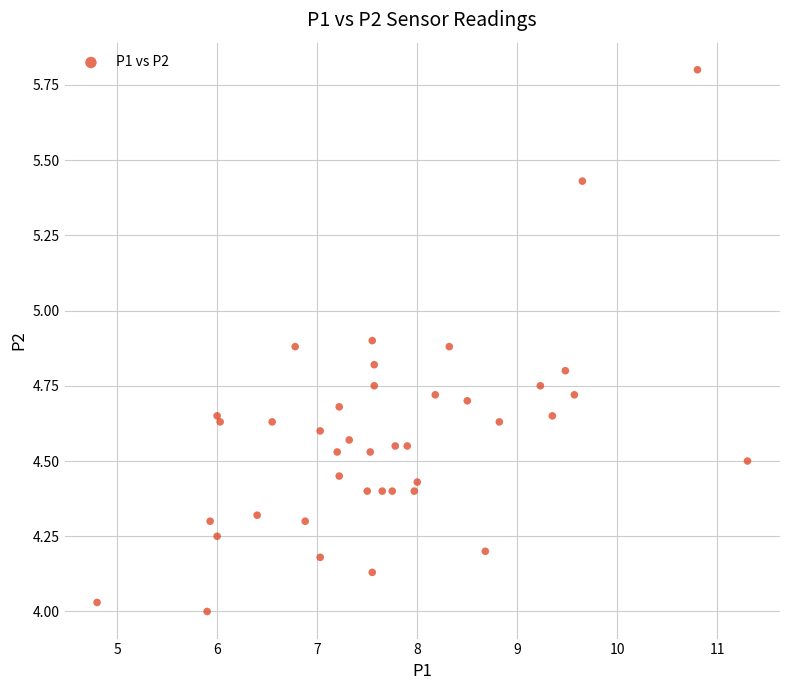

What is the range of X values (max minus min)?

6.5